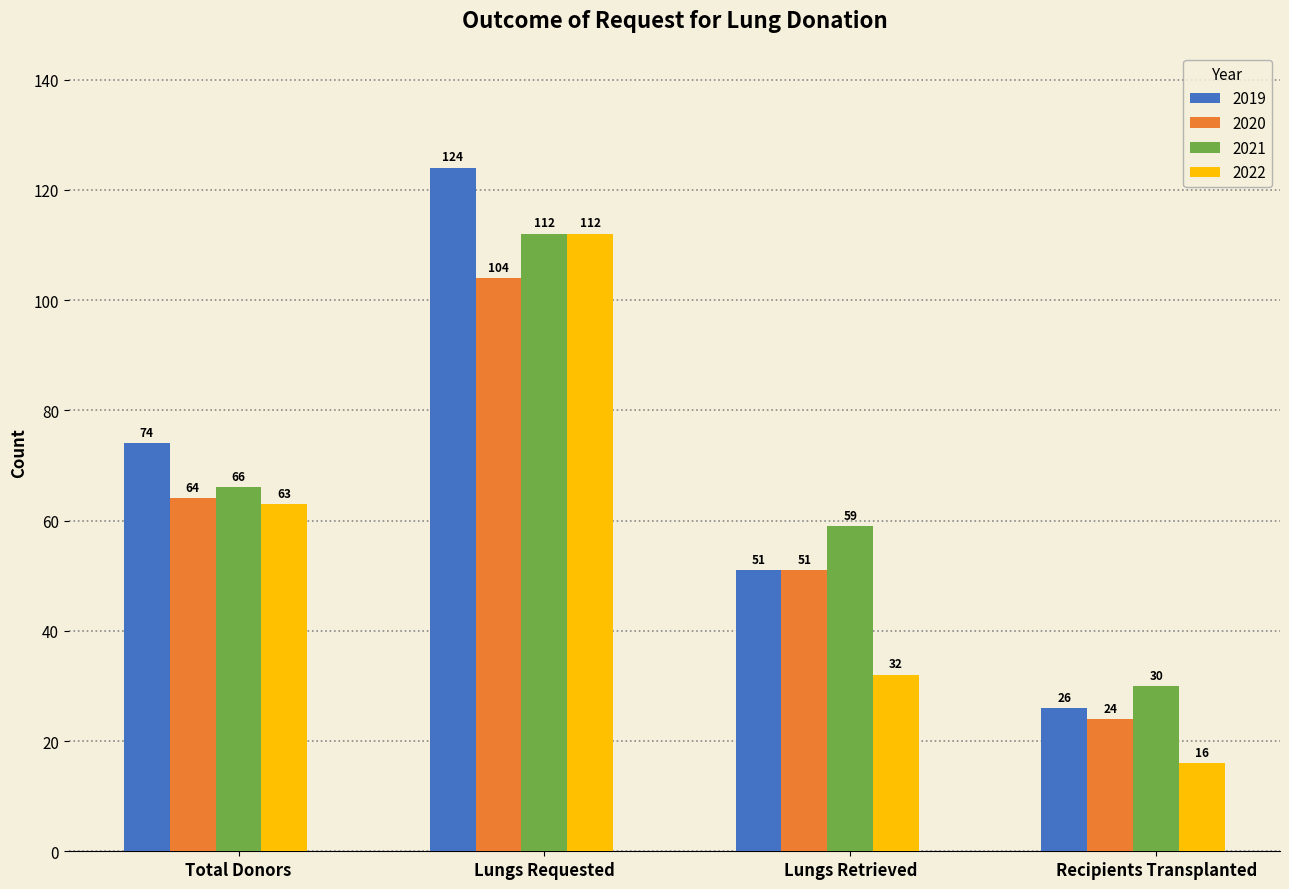

The 2020 series shows 14 at Recipients Transplanted. True or false?

False